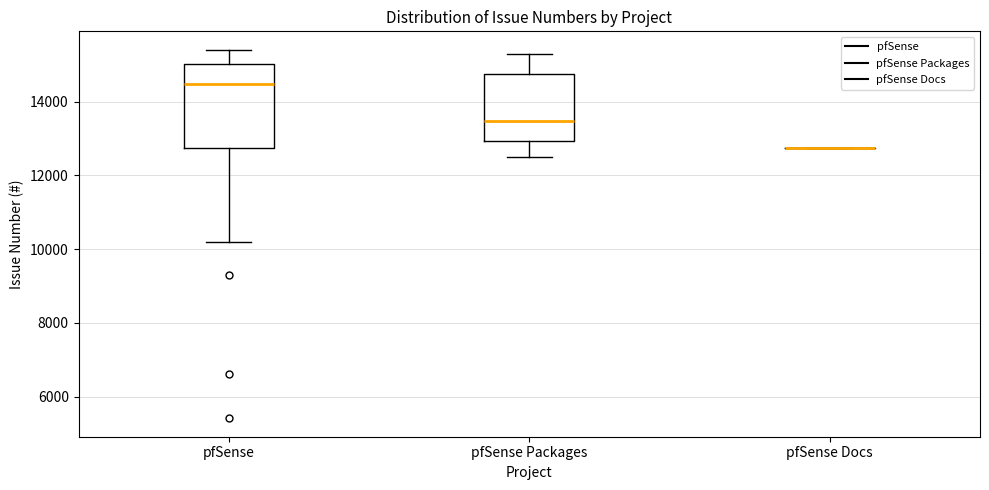

Reading left to right, read every box against the y-axis: the position of its median line, the range the box covers, and the ends of its whiskers. The values are not printed on the chart, so give them approximately, as read against the axis.

pfSense: median 14400, box 12800 to 15000, whiskers 10200 to 15400
pfSense Packages: median 13400, box 13000 to 14800, whiskers 12600 to 15200
pfSense Docs: box collapsed to a line at 12800, whiskers 12800 to 12800